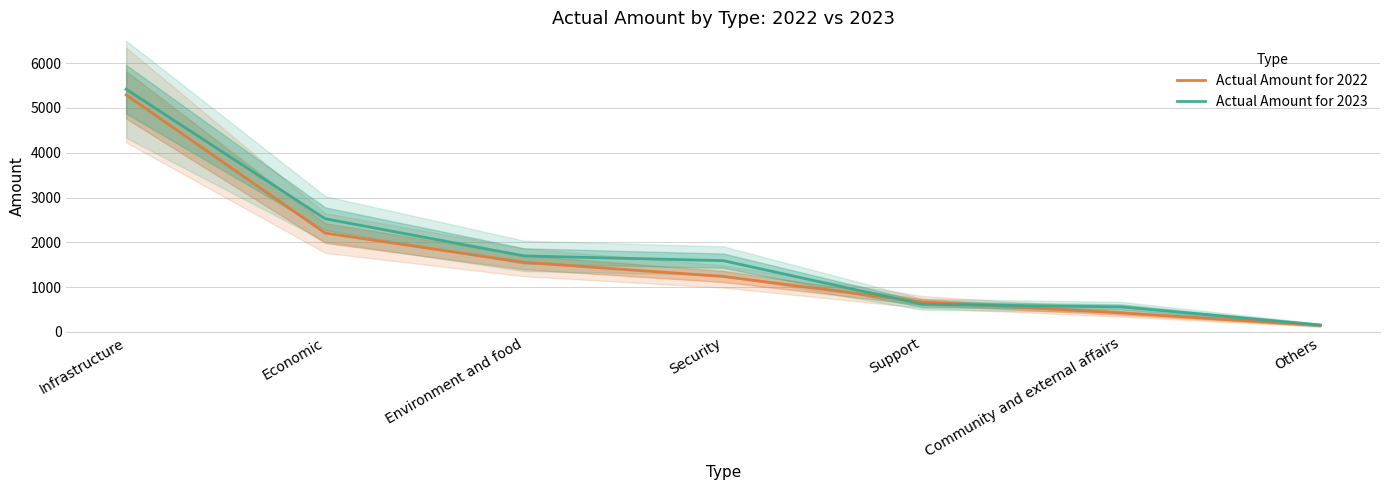

Which category has the highest value across all series?

Infrastructure